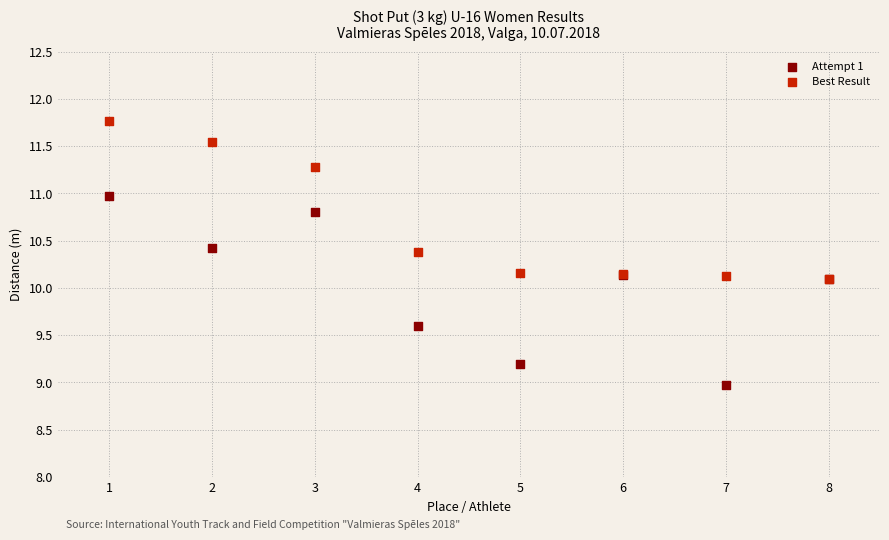

Which series contains the highest Y value?

Best Result